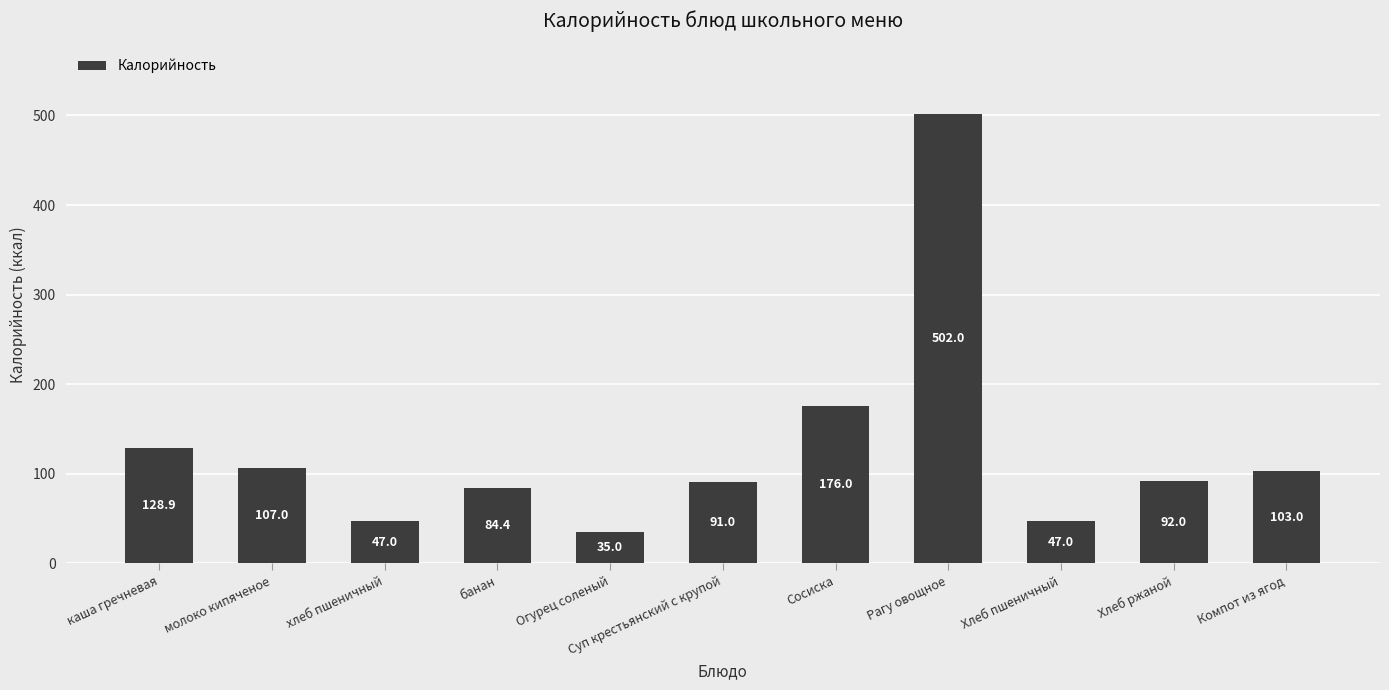

True or false: the data shows 40.6 at Хлеб ржаной.

False